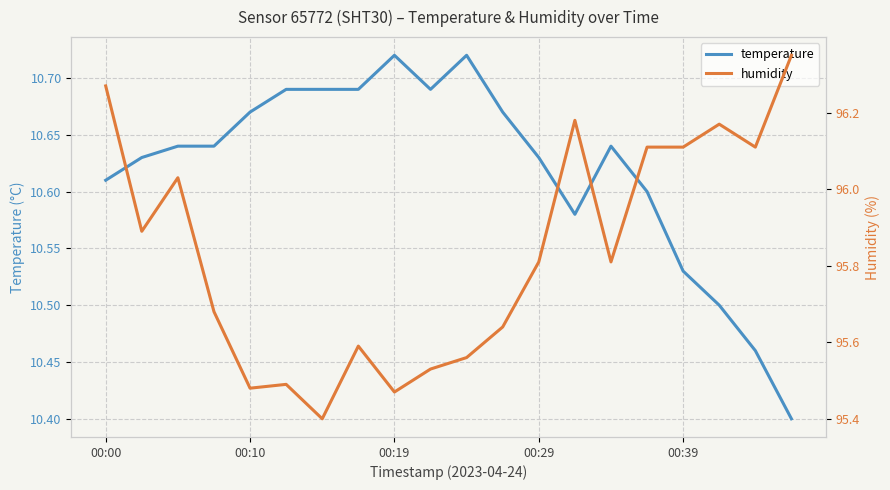

True or false: temperature has more than 1 points higher than both neighbors.

True